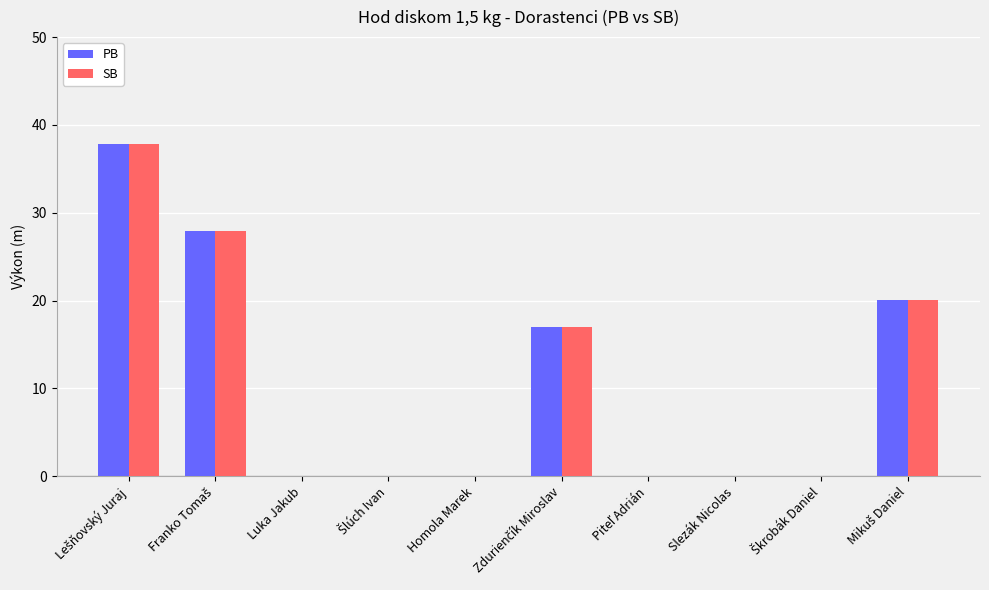

What is the highest value of the SB series?

37.8